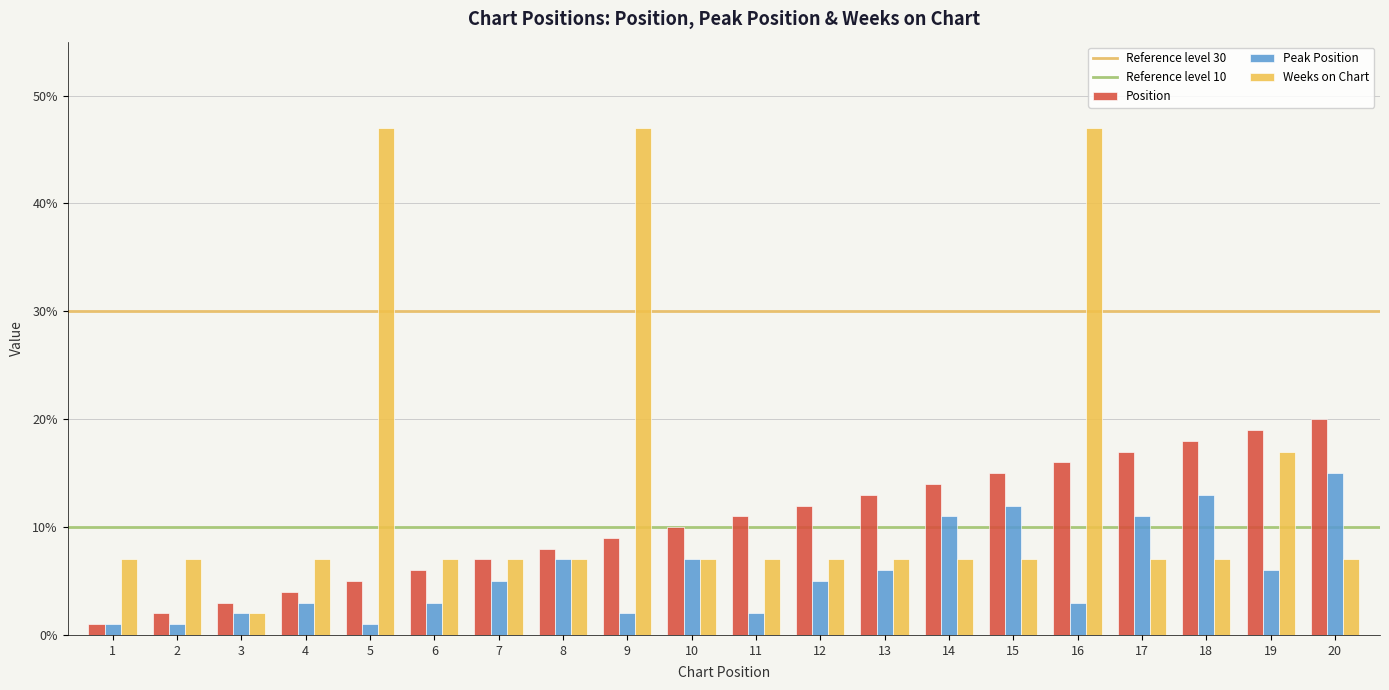

What is the value of the Position bar at the 3rd from the left?

3